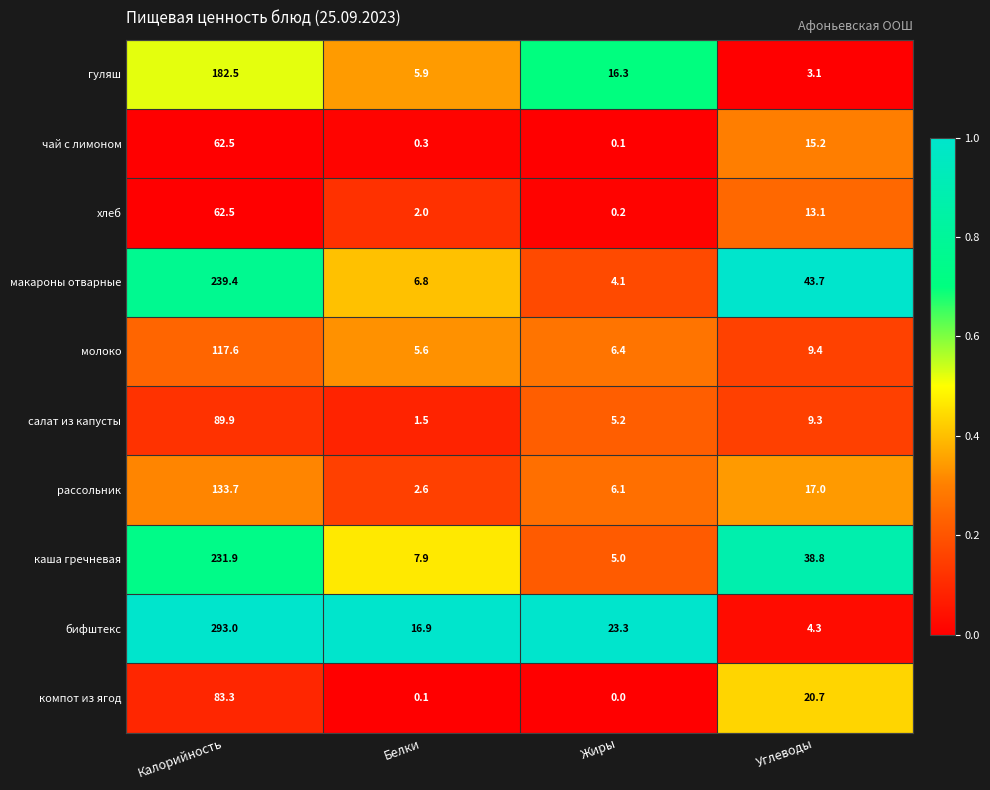

Between Калорийность and Жиры, which series saw the biggest shift?

бифштекс